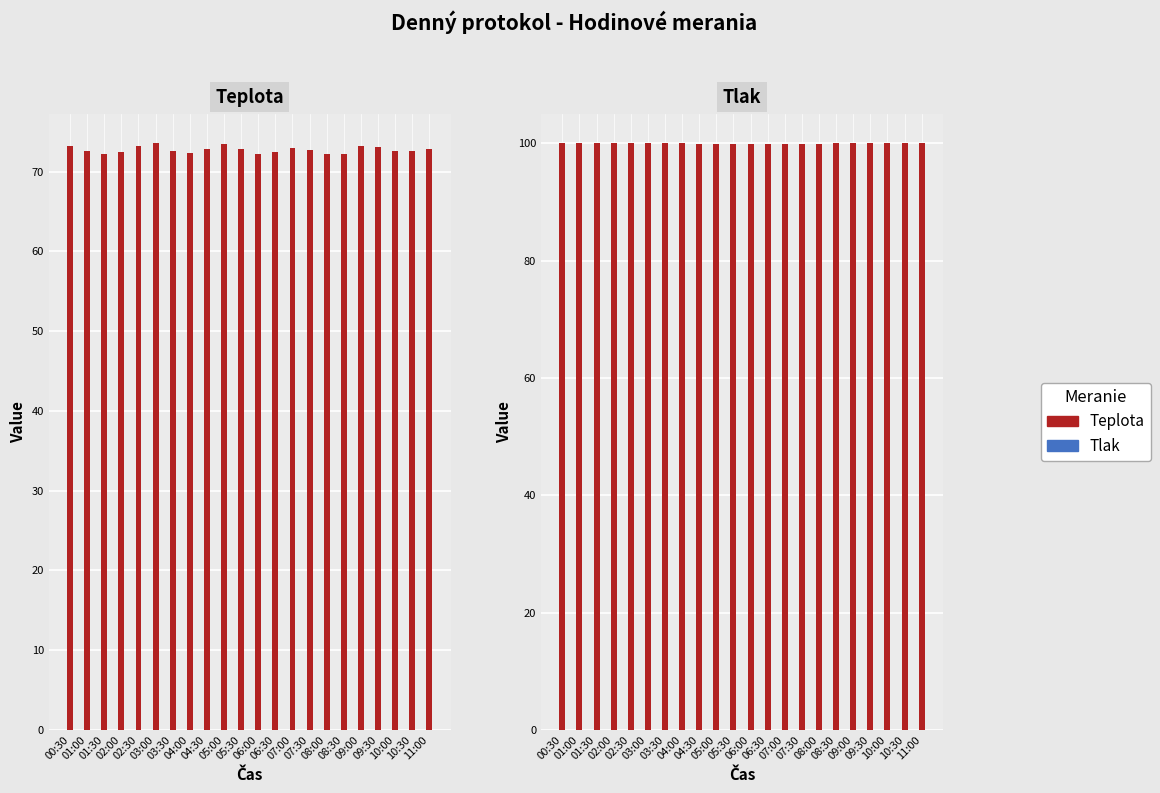

Is the value of Tlak at 09:30 greater than the value of Teplota at 00:30?

Yes